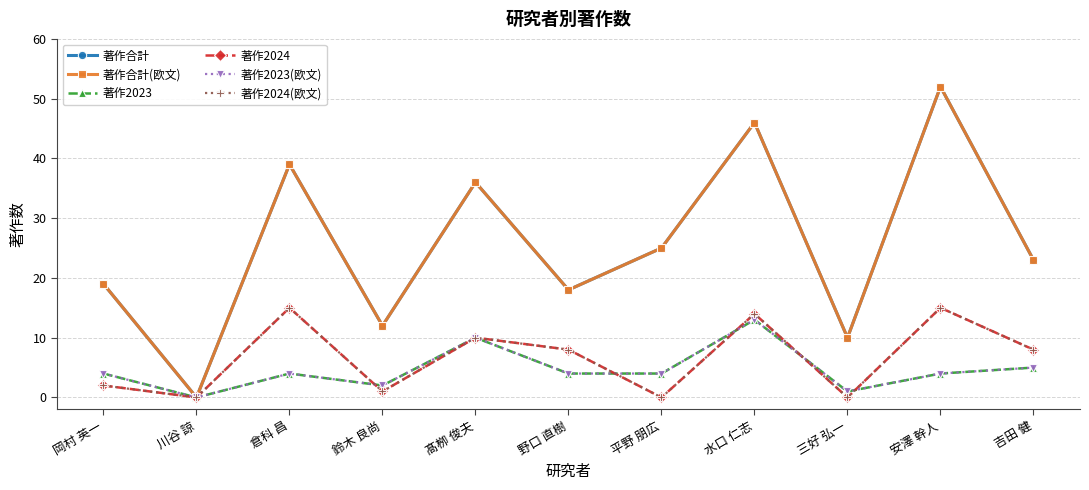

Is it true that 著作2023(欧文) equals 4 at 岡村 英一?

True